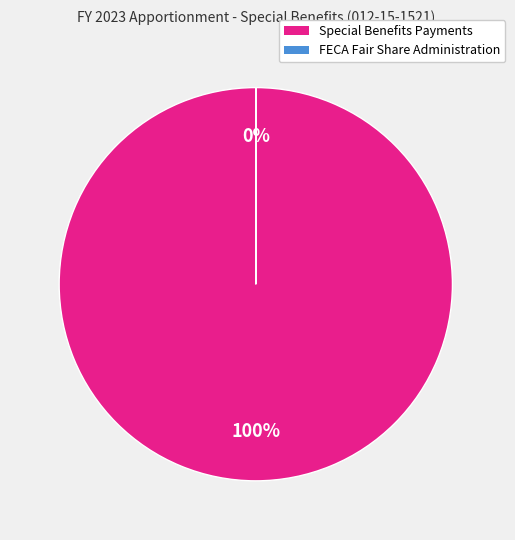

To the nearest percent, what is the average slice percentage?

50%